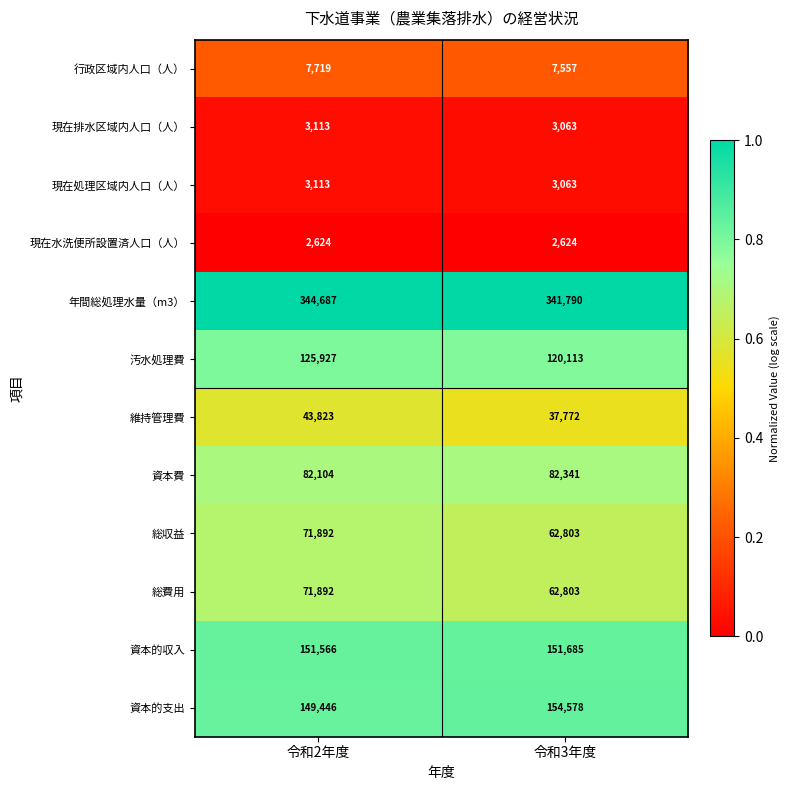

The 総収益 series shows 97172 at 令和2年度. True or false?

False